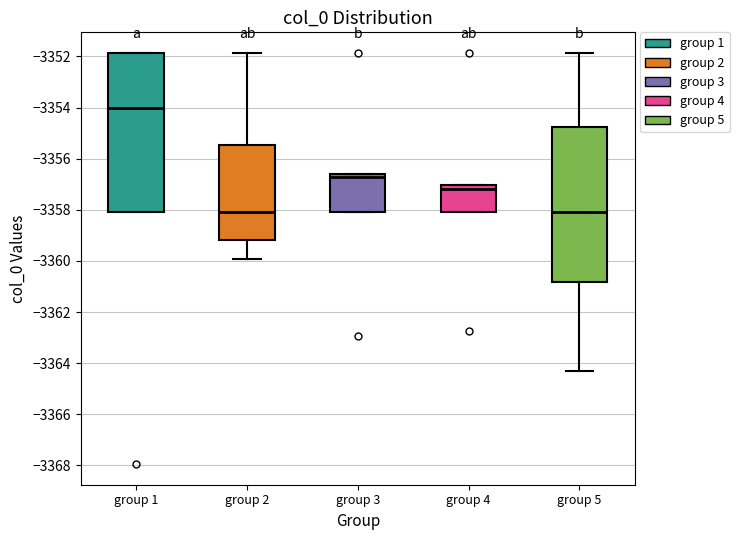

Reading left to right, transcribe this box plot: for each box, give where its median line is, the range the box spans, and where its two whiskers end, as read against the y-axis. The values are not printed on the chart, so give them approximately, as read against the axis.

group 1: median -3354.0, box -3358.0 to -3351.8, whiskers -3358.0 to -3351.8
group 2: median -3358.0, box -3359.2 to -3355.4, whiskers -3360.0 to -3351.8
group 3: median -3356.8, box -3358.0 to -3356.6, whiskers -3358.0 to -3356.6
group 4: median -3357.2, box -3358.0 to -3357.0, whiskers -3358.0 to -3357.0
group 5: median -3358.0, box -3360.8 to -3354.8, whiskers -3364.4 to -3351.8